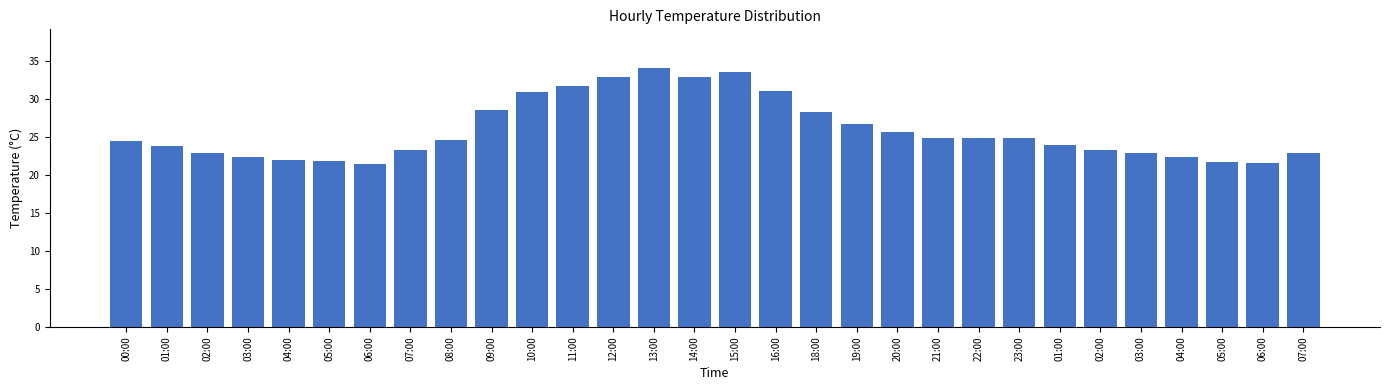

What is the minimum value shown in the chart?

21.4